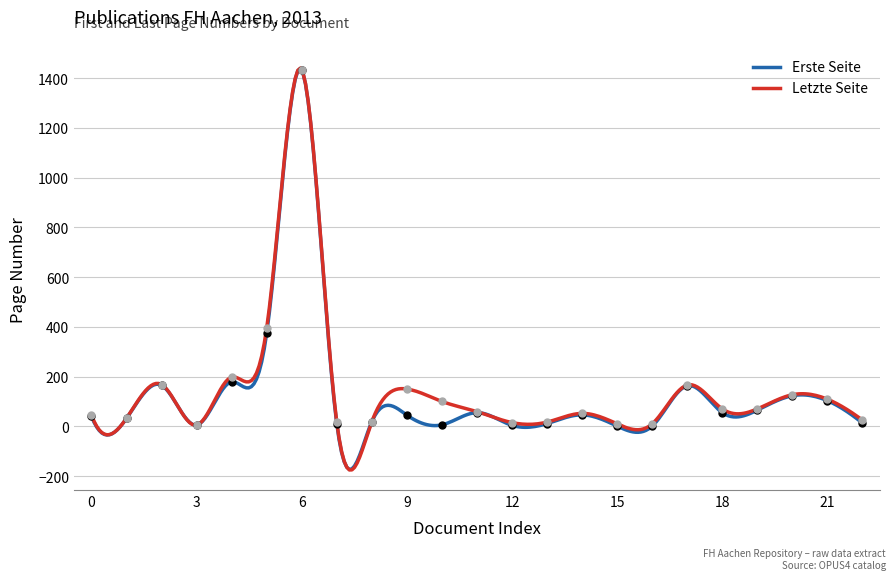

Which series has the widest spread of Y values?

Erste Seite